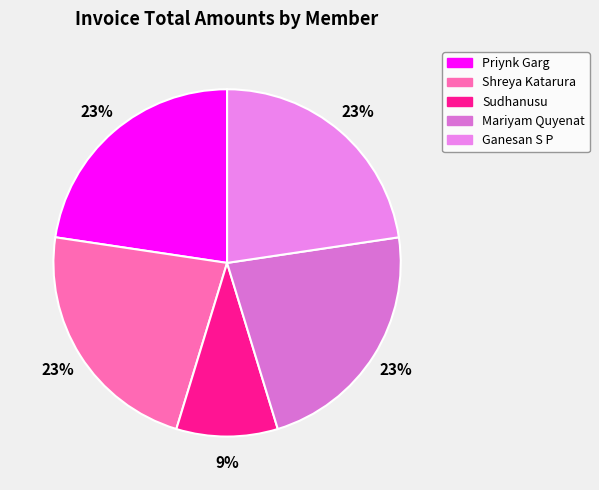

Count the number of slices in the pie.

5